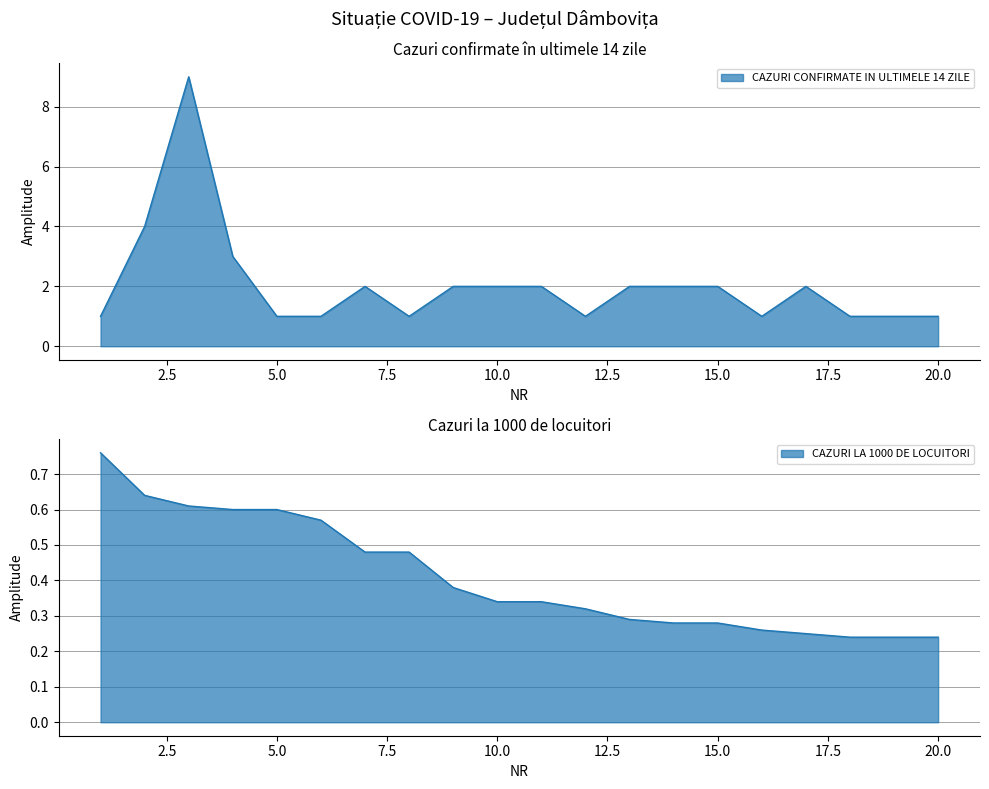

List the series in order of their peak value, highest first.

CAZURI CONFIRMATE IN ULTIMELE 14 ZILE, CAZURI LA 1000 DE LOCUITORI